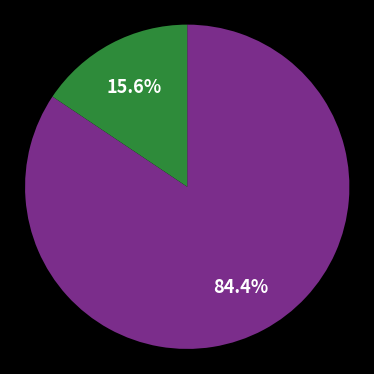

Is there any slice that represents more than half of the pie?

Yes